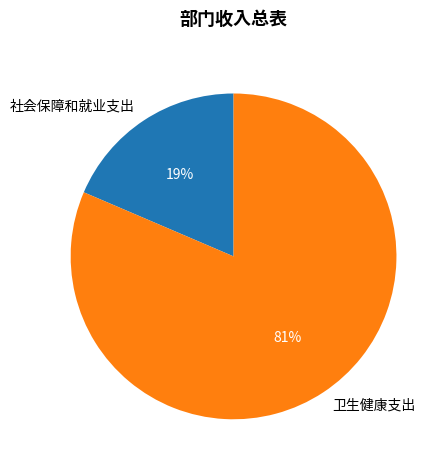

Rank the categories by value from highest to lowest.

卫生健康支出, 社会保障和就业支出